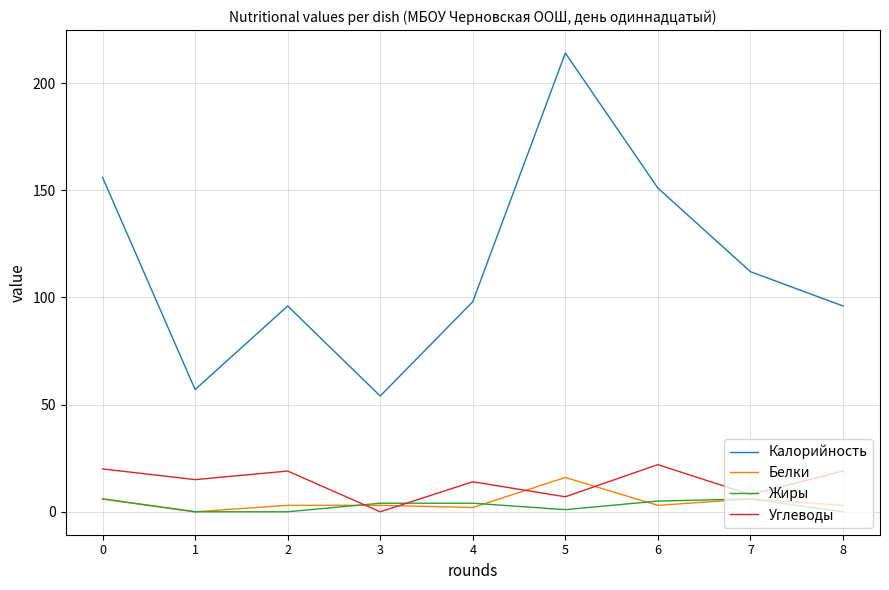

True or false: Белки and Калорийность intersect in this chart.

False